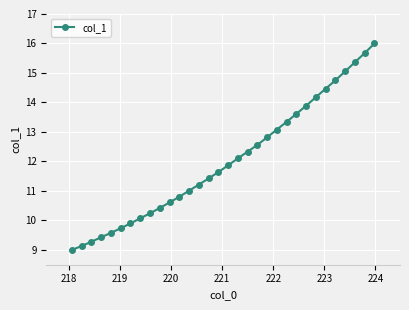

What is the average value?

12.0